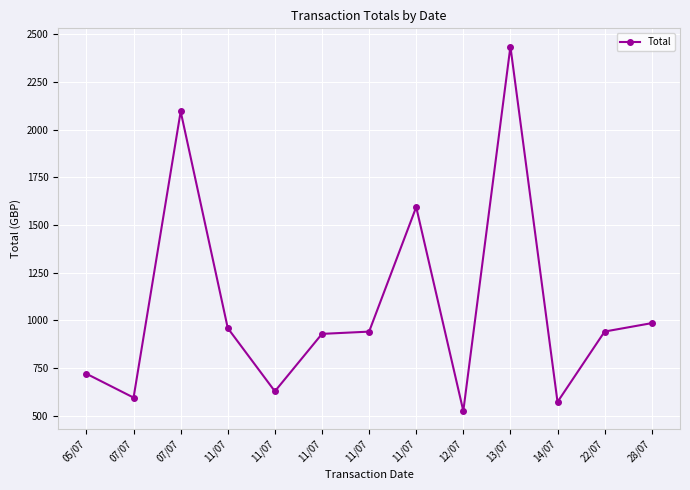

True or false: the data shows 929.2 at 11/07.

True